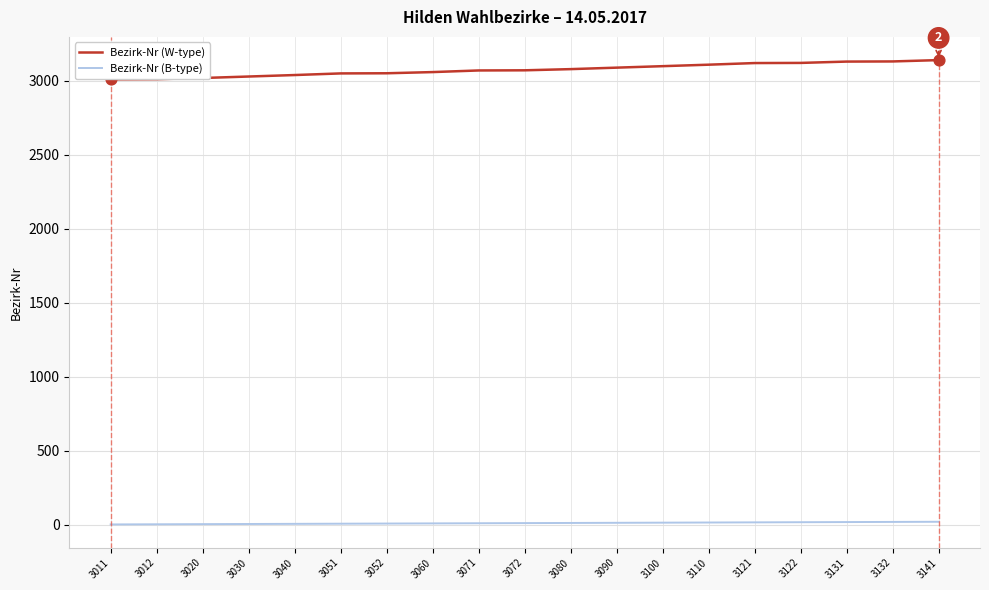

At how many categories does at least one series exceed 2502?

19